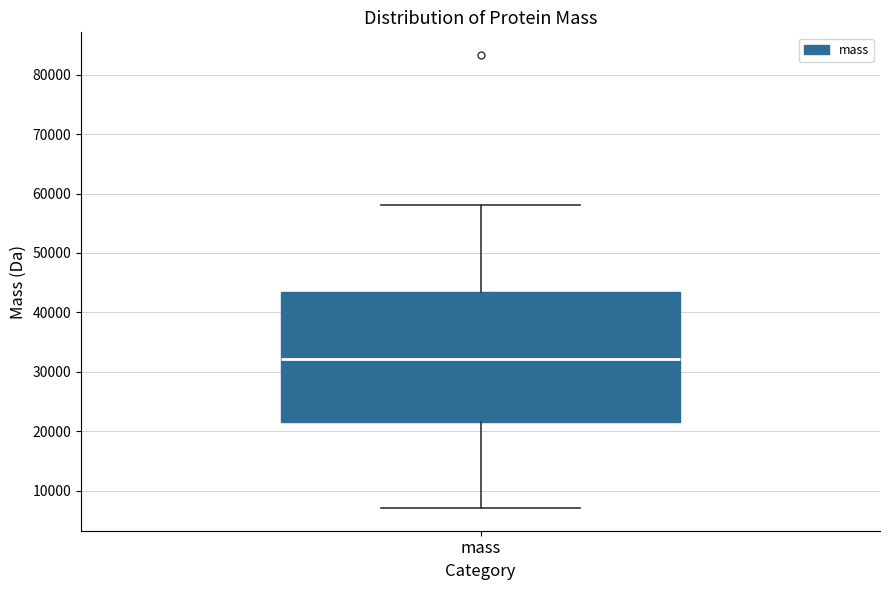

Read this box plot against the y-axis: the position of the median line, the range covered by the box, and the ends of both whiskers. The values are not printed on the chart, so give them approximately, as read against the axis.

median 32000, box 22000 to 43000, whiskers 7000 to 58000